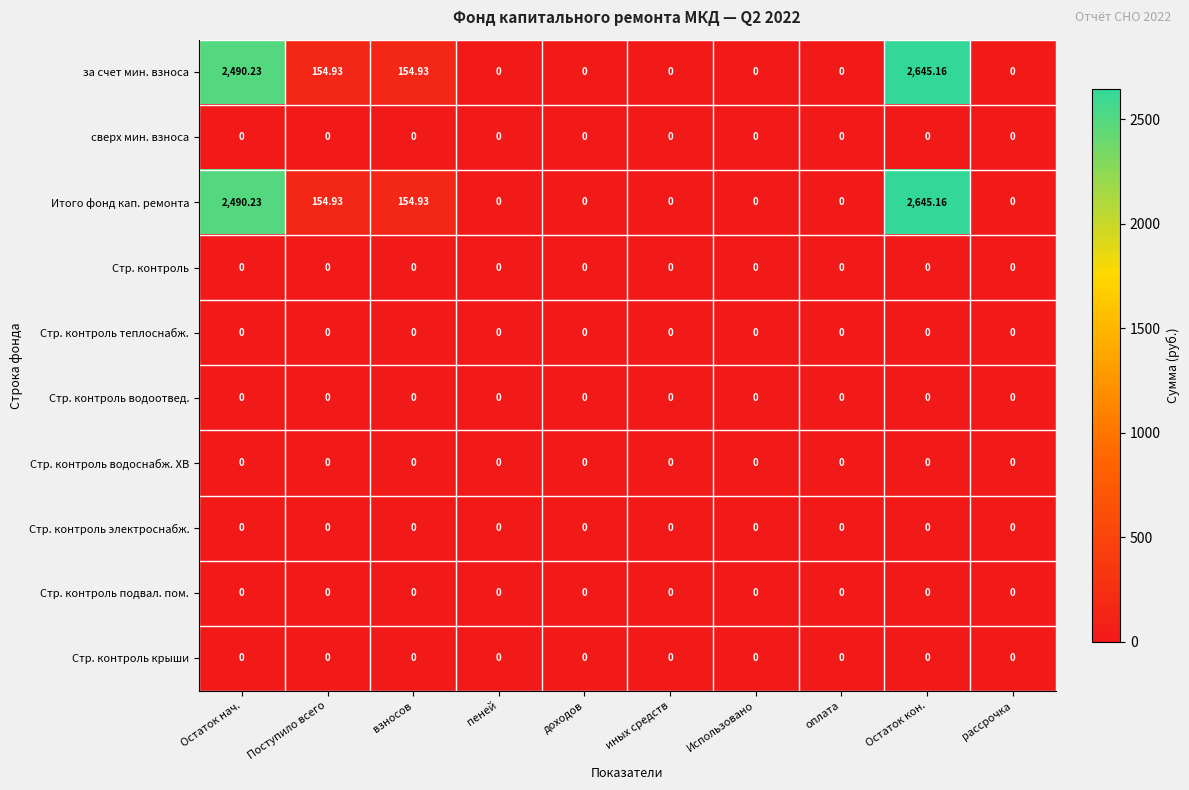

At which category is the sum across all series the highest?

Остаток кон.